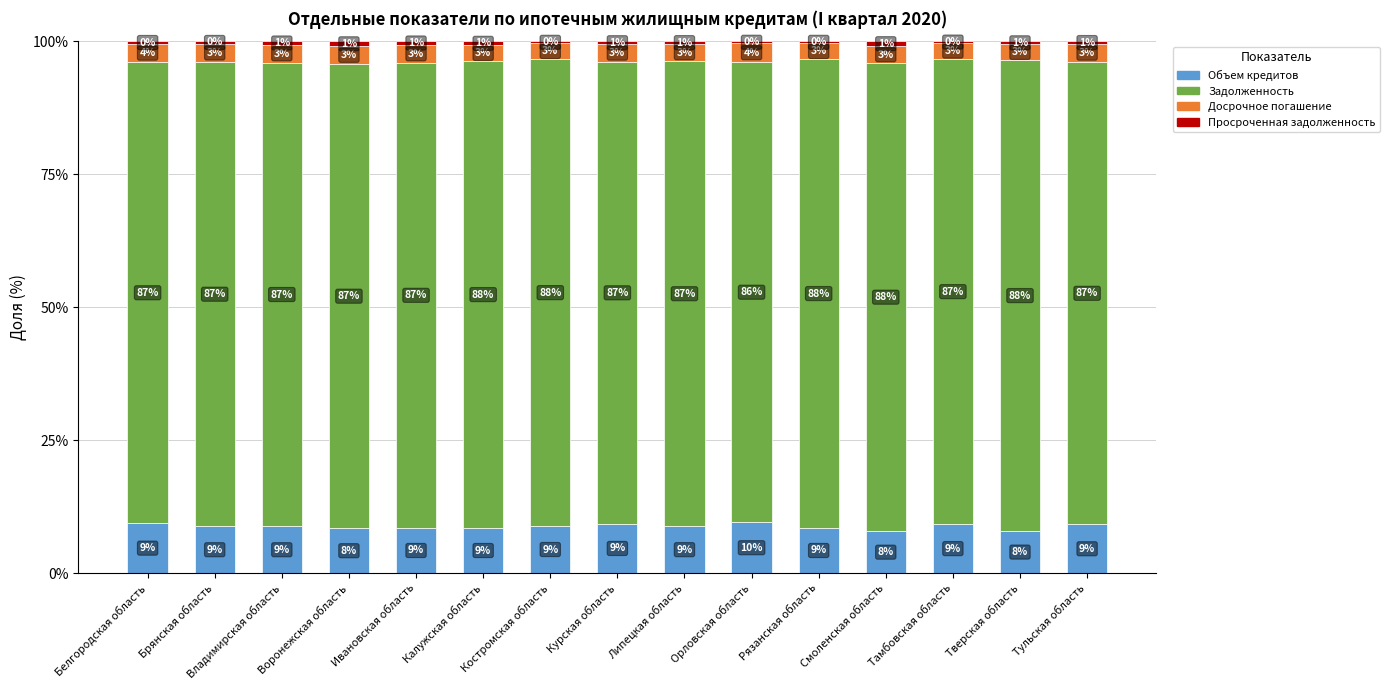

Is it true that Объем кредитов equals 3.7 at Липецкая область?

False